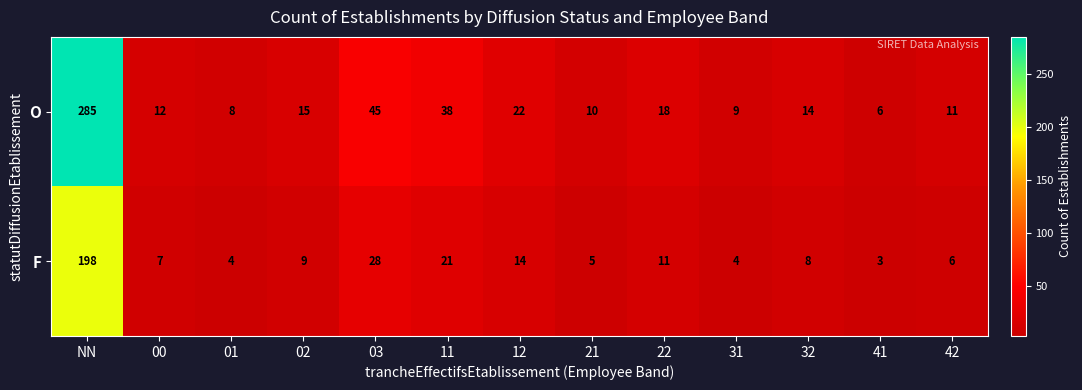

What is the smallest value displayed?

3